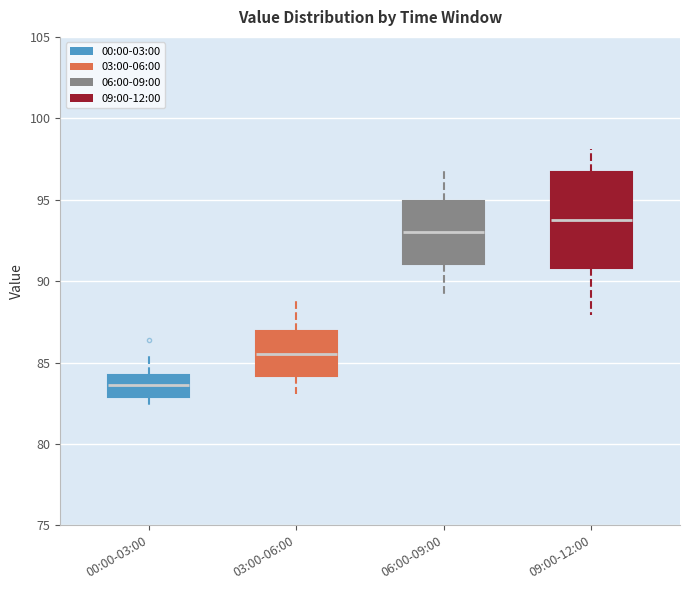

Which box's median line is the lowest?

00:00-03:00